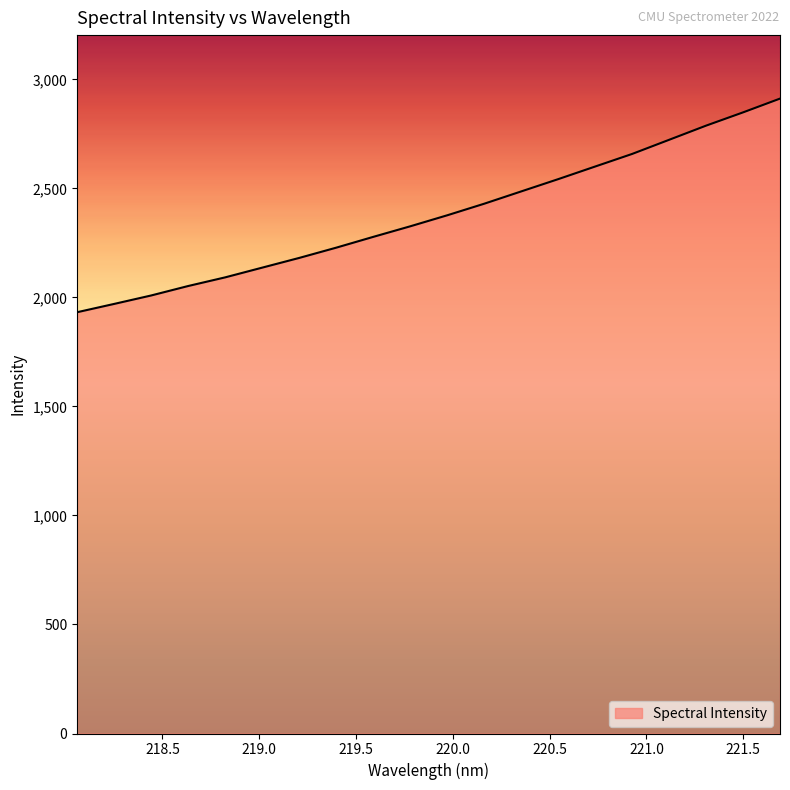

What is the difference between the maximum and minimum values?

979.8